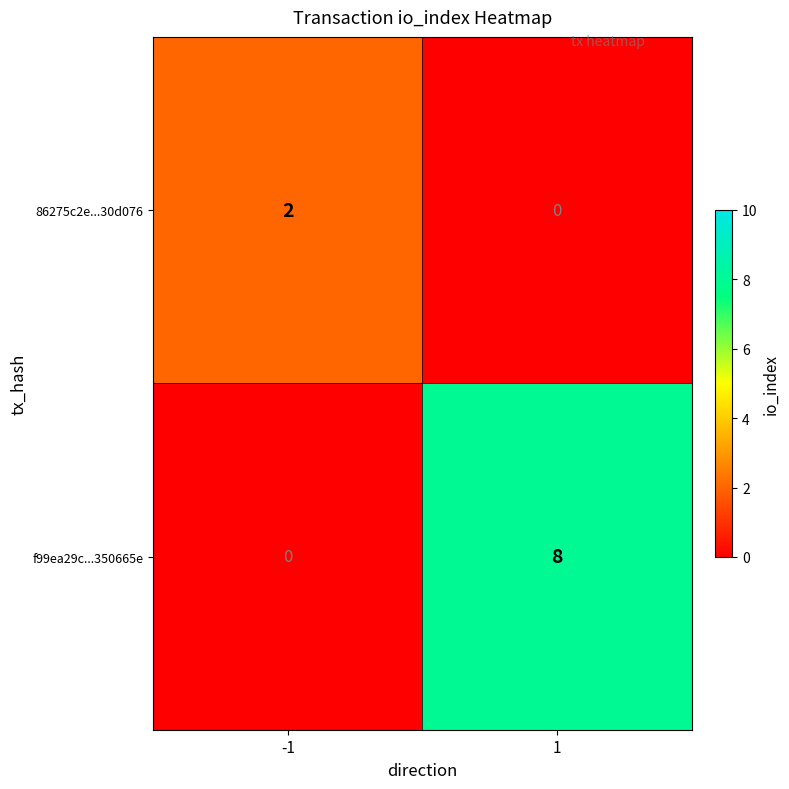

Reading right to left, list all the values displayed in this chart.

86275c2e...30d076: 1=0	-1=2
f99ea29c...350665e: 1=8	-1=0